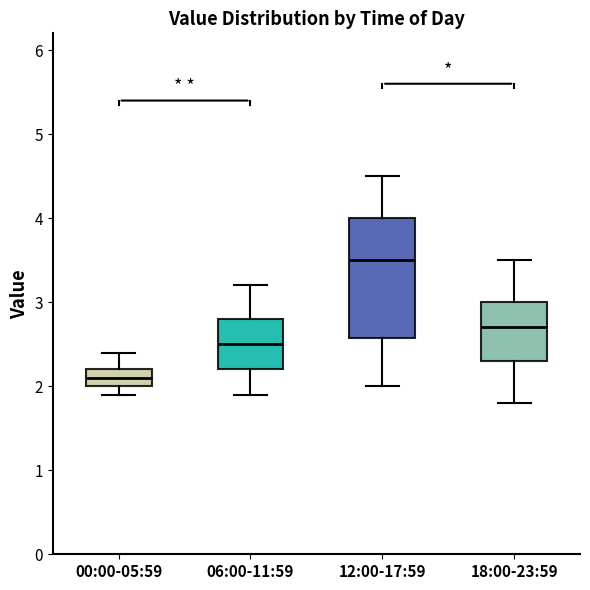

Where does the upper whisker of the box for 18:00-23:59 end on the y-axis? The values are not printed on the chart, so give them approximately, as read against the axis.

3.5